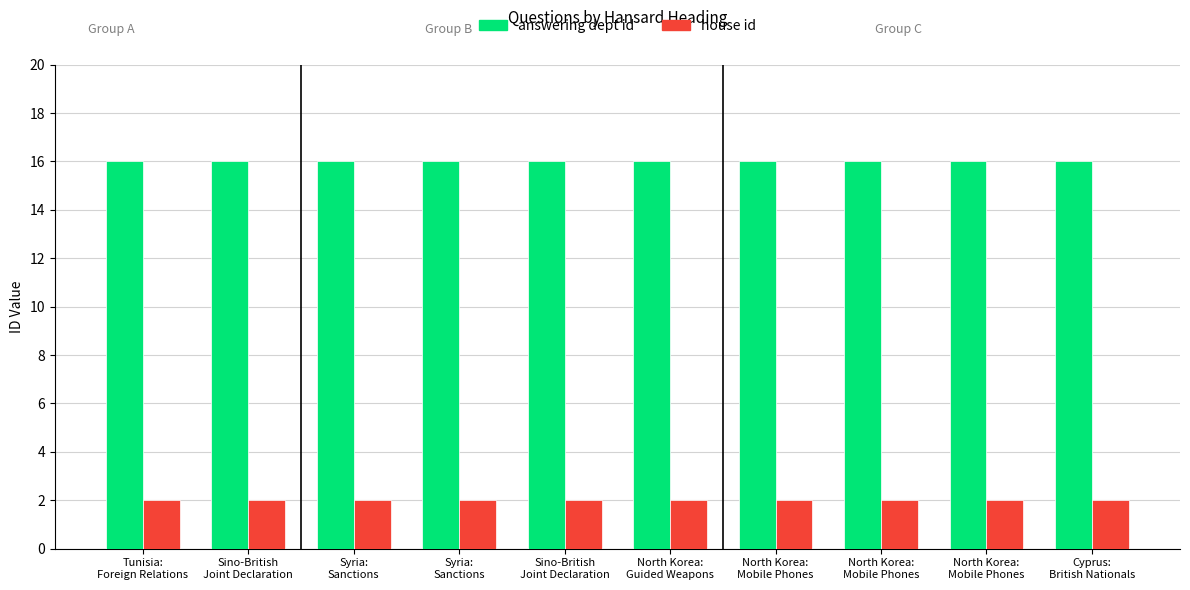

Is the value of answering dept id at Syria:
Sanctions greater than the value of house id at North Korea:
Mobile Phones?

Yes